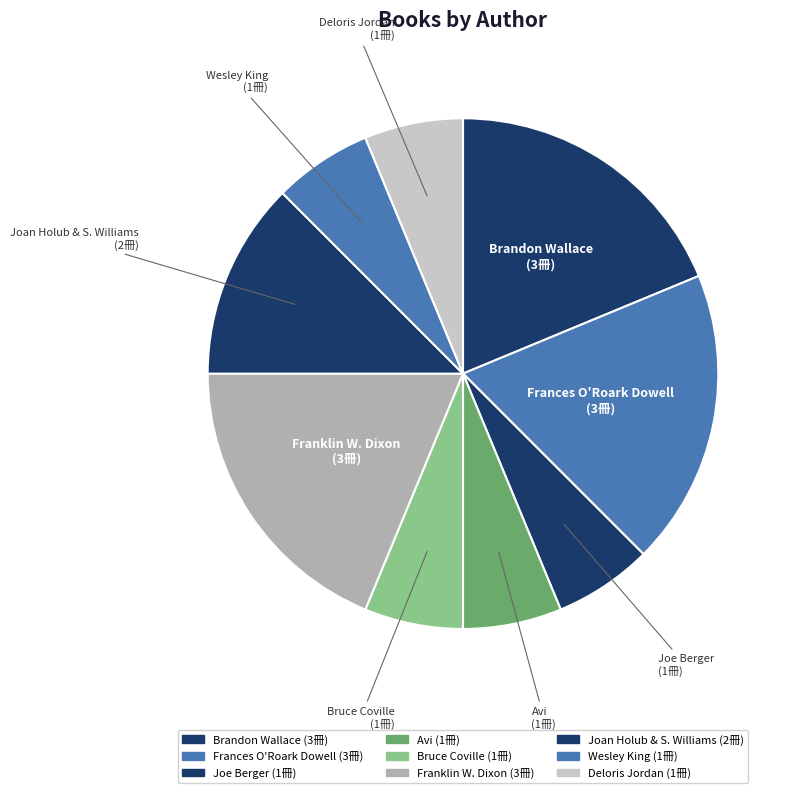

Is there any slice that represents more than half of the pie?

No